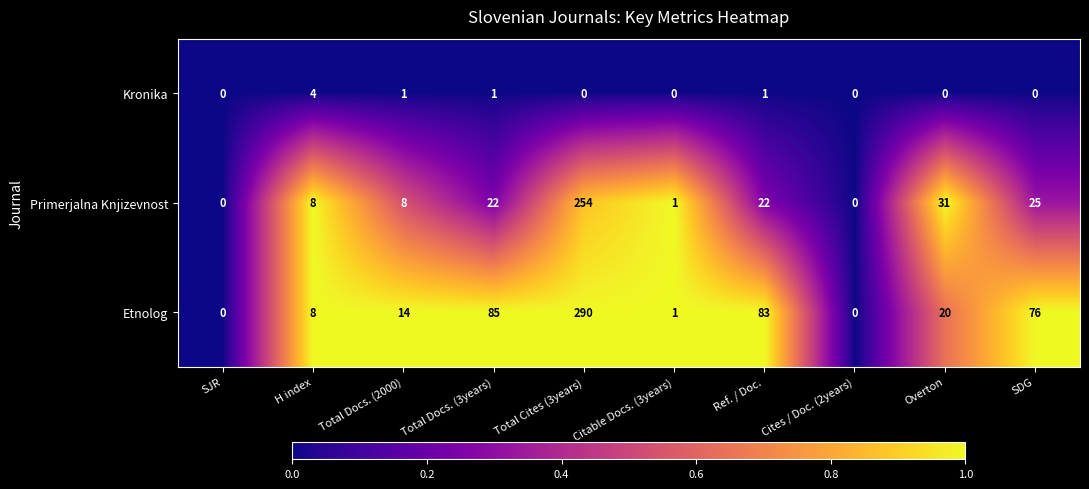

The Kronika series shows 0 at Cites / Doc. (2years). True or false?

True